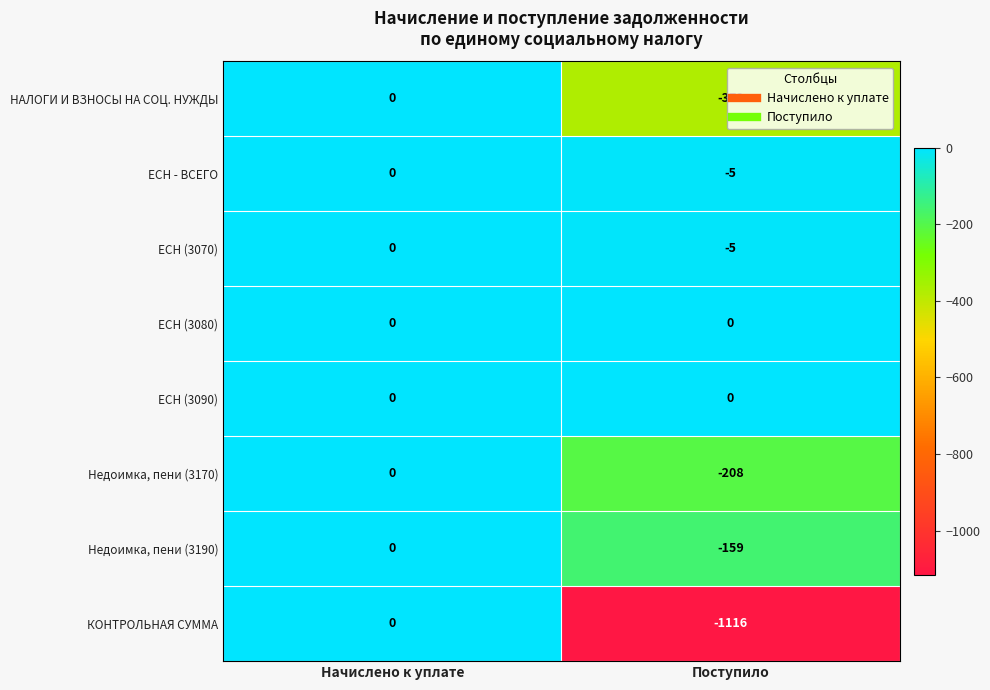

At which category is the sum across all series the highest?

Начислено к уплате